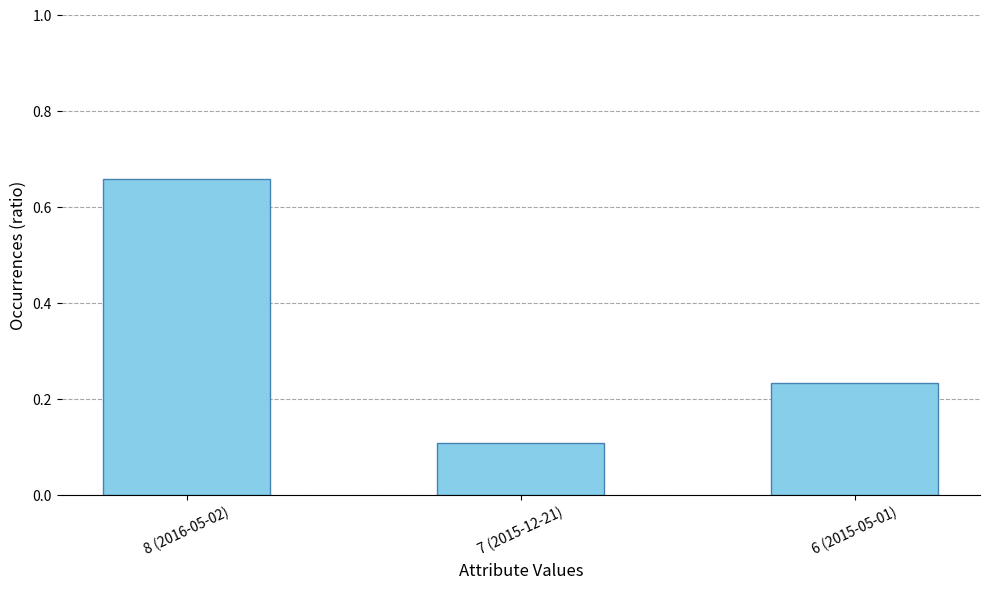

What is the change in value from 7 (2015-12-21) to 6 (2015-05-01)?

+0.1